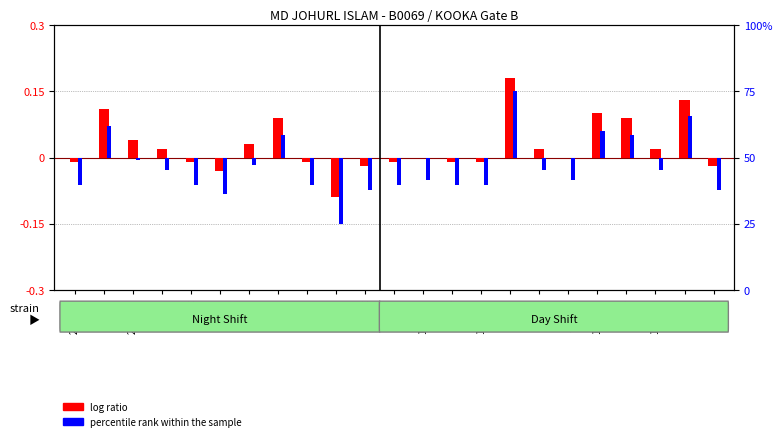

True or false: log ratio has a value of -0.0 at 22-Sat.

True